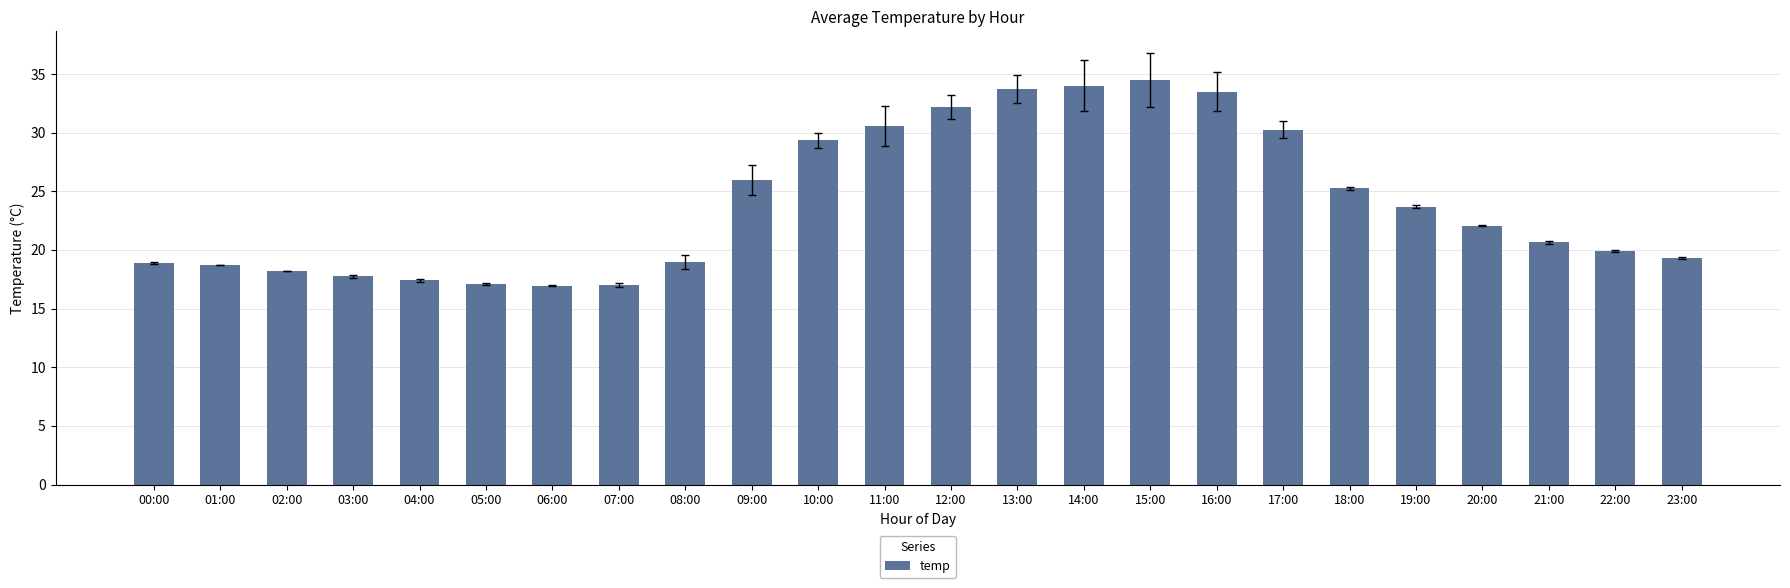

Between 01:00 and 23:00, which is larger?

23:00